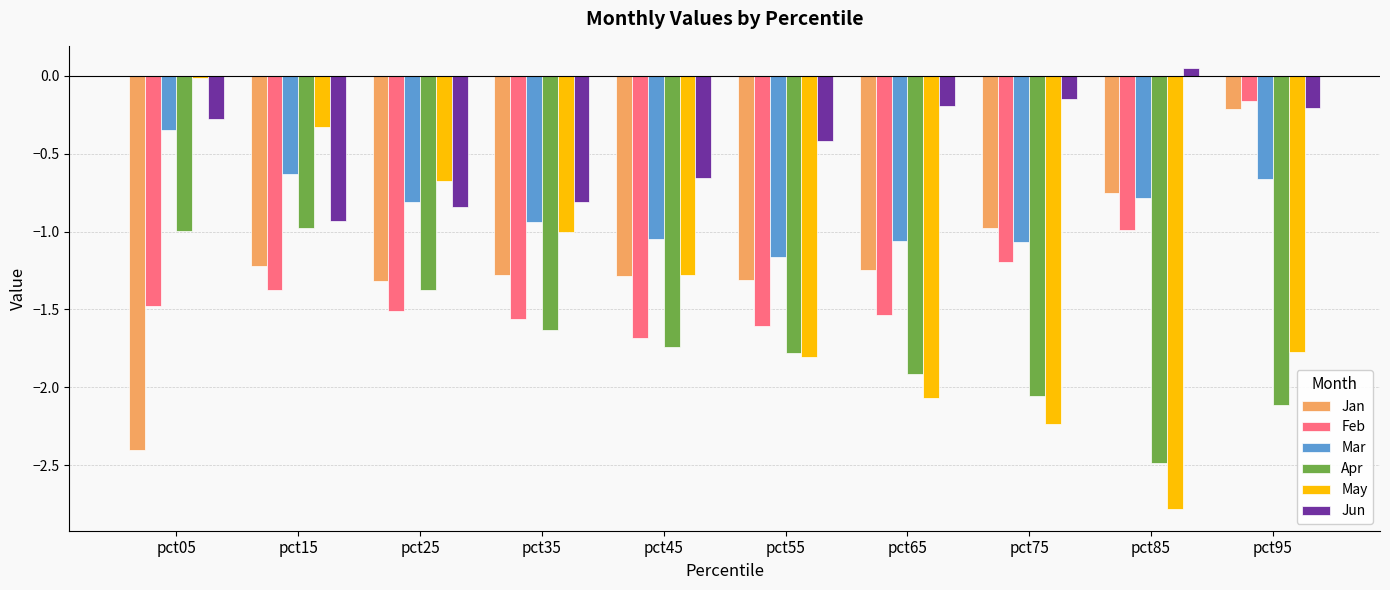

What is the difference between the second highest and second lowest values in the Jun series?

0.7